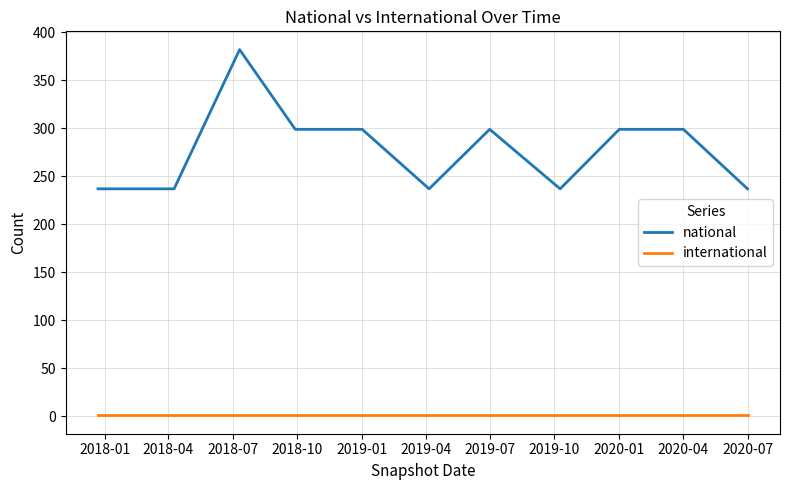

Rank the series by their maximum value, from lowest to highest.

international, national